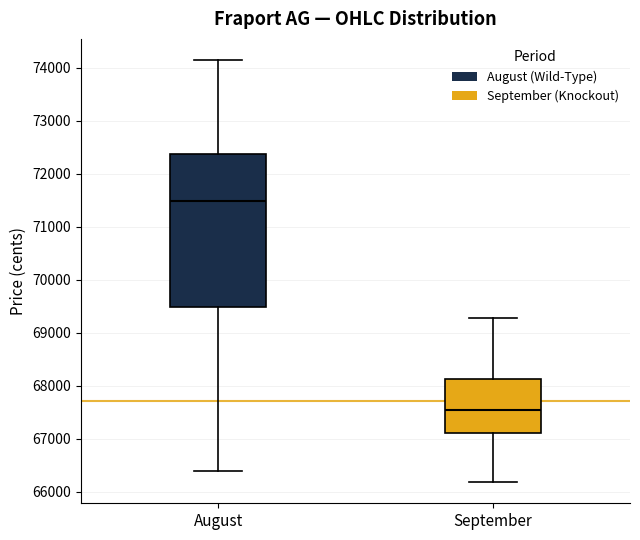

Reading left to right, read every box against the y-axis: the position of its median line, the range the box covers, and the ends of its whiskers. The values are not printed on the chart, so give them approximately, as read against the axis.

August: median 71500, box 69500 to 72400, whiskers 66400 to 74200
September: median 67500, box 67100 to 68100, whiskers 66200 to 69300